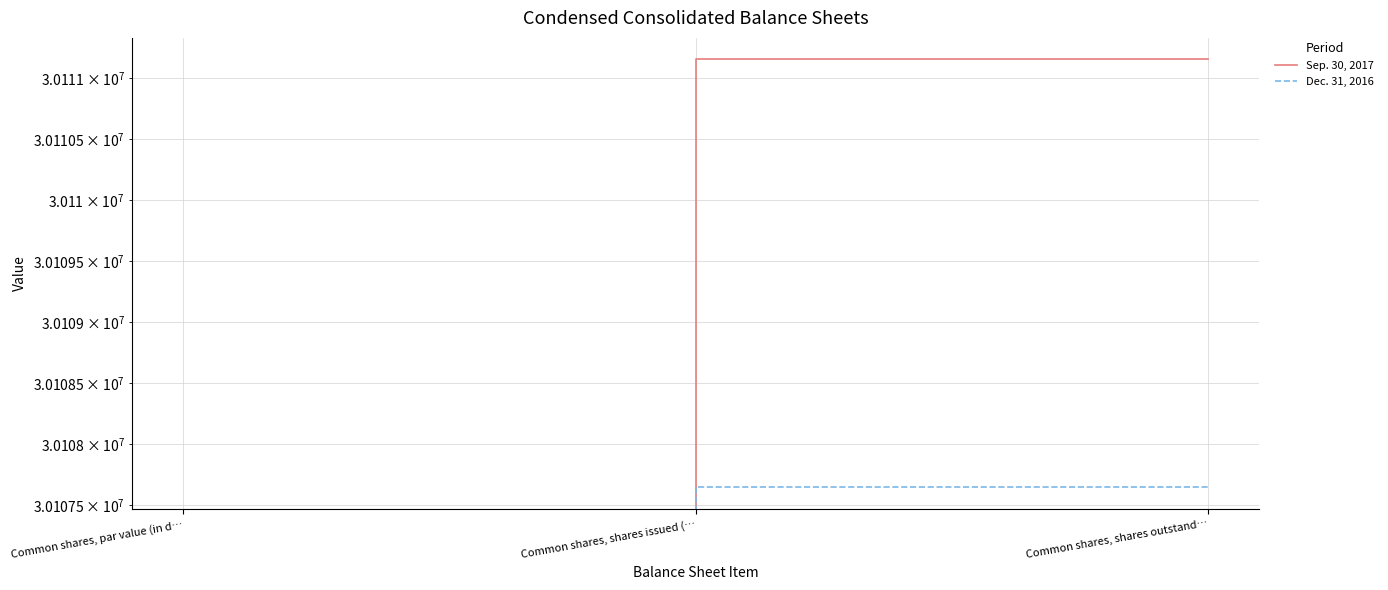

Reading left to right, what are all the values shown in this chart?

Sep. 30, 2017: 0	30111153	30111153
Dec. 31, 2016: 0	30107644	30107644